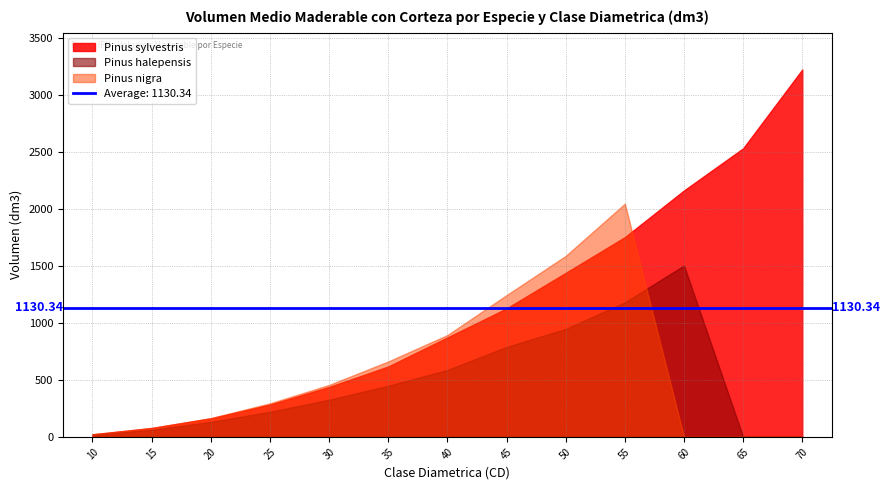

Which series changed the most between 40 and 55?

Pinus nigra